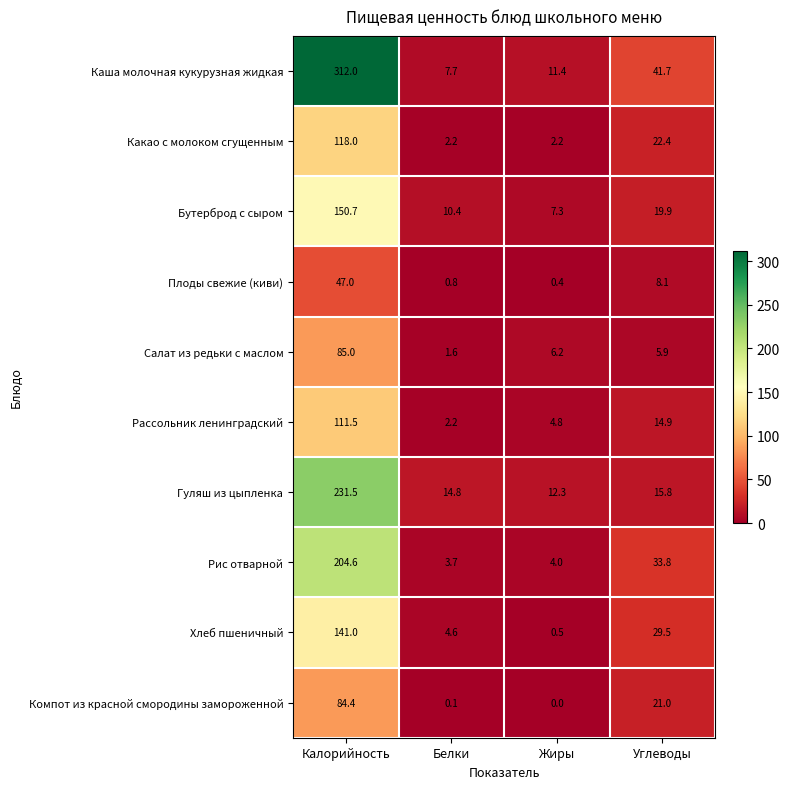

The value of Хлеб пшеничный at Углеводы is 6.5. True or false?

False